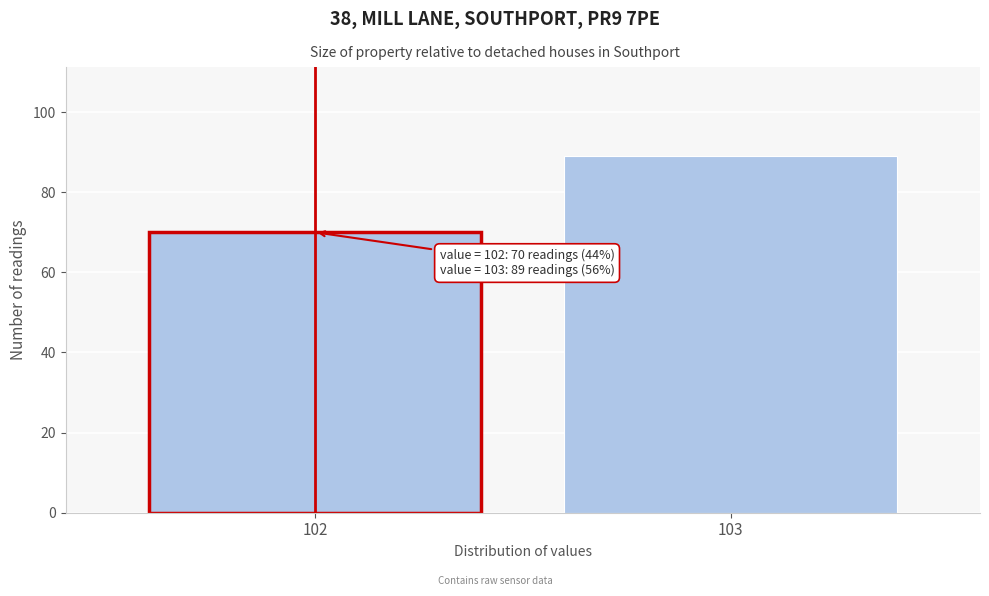

Reading left to right, extract all data points from this chart.

102=70	103=89